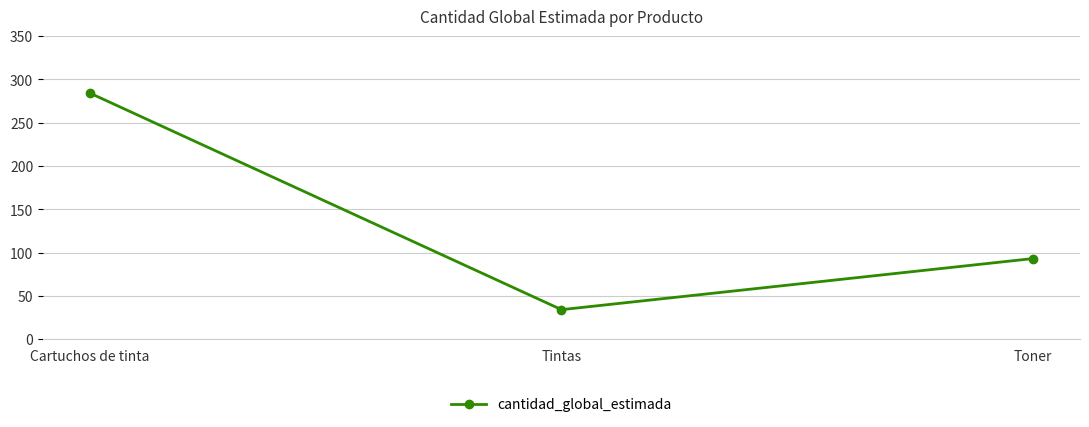

The value at Tintas is 34. True or false?

True